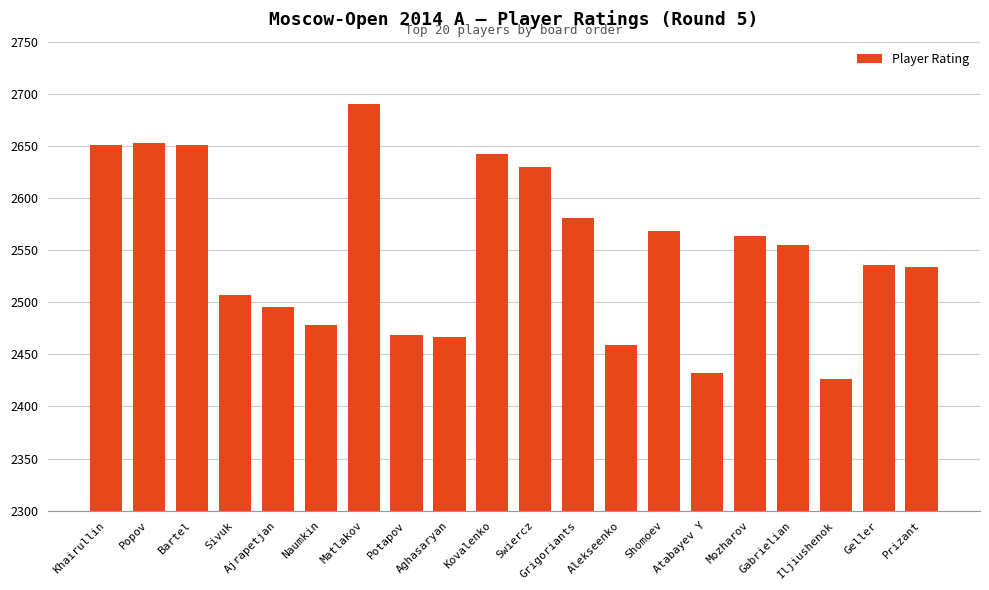

What is the smallest value displayed?

2426